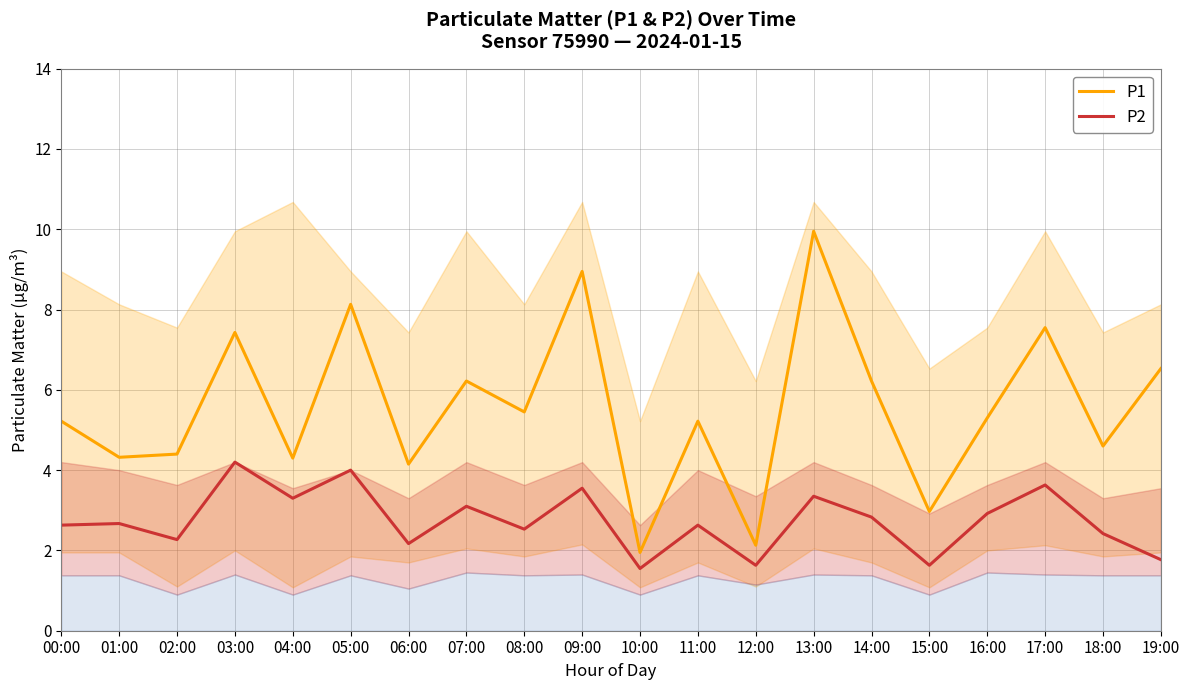

Is it true that P2 equals 2.4 at 18:00?

True